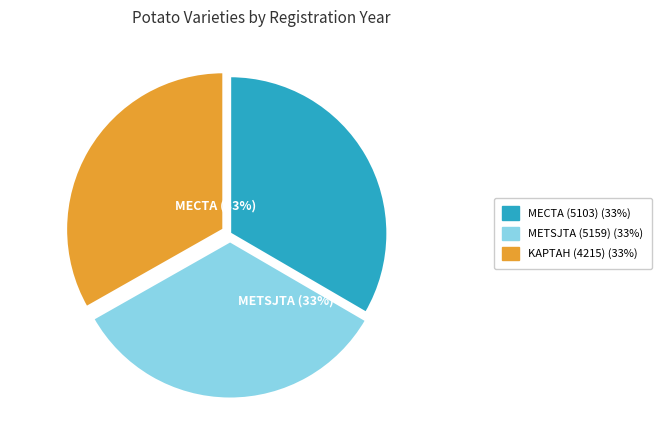

The KAPTAH (4215) slice represents 40% of the pie. True or false?

False